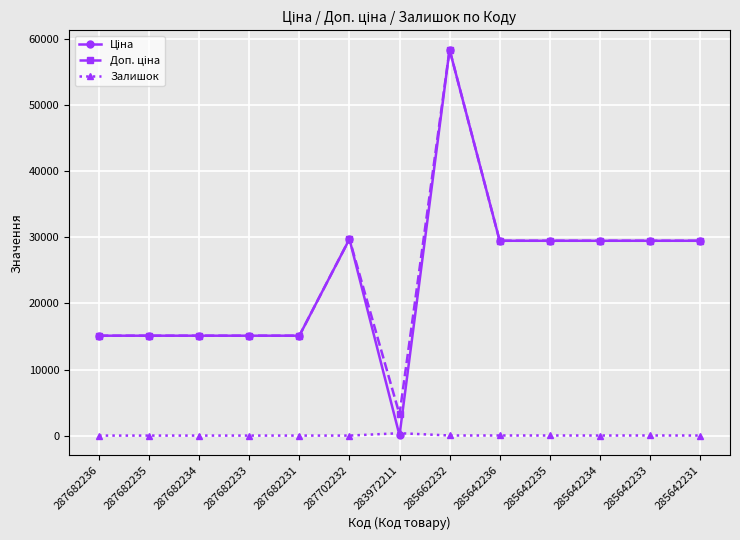

What is the label of the 12th point from the right?

287682235